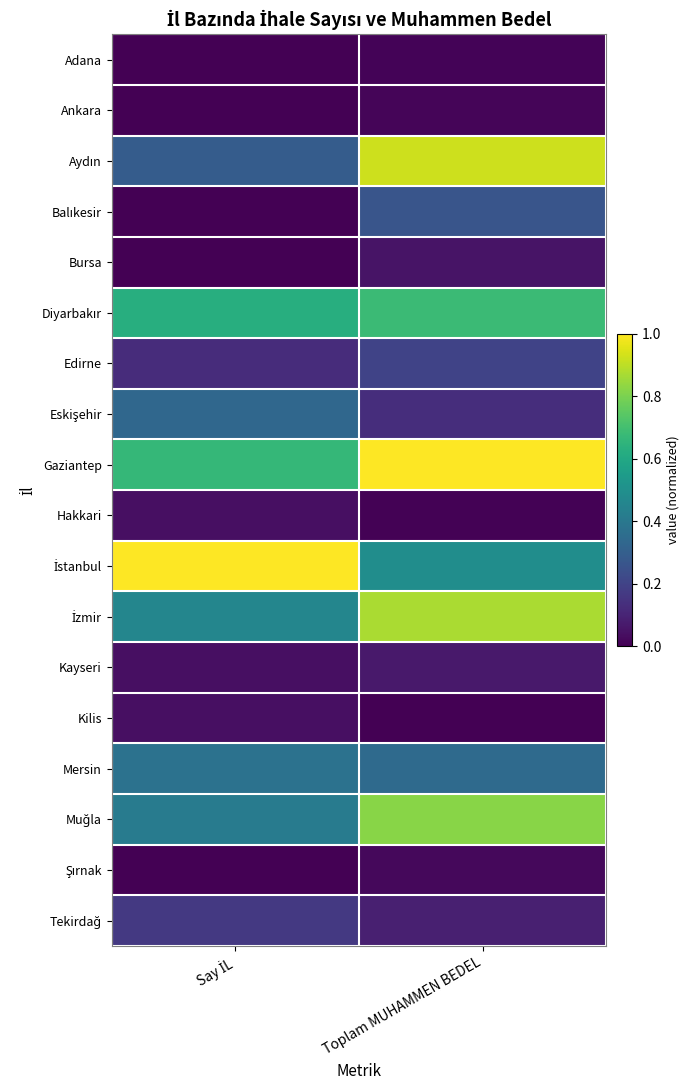

How many categories are shown in the chart?

2